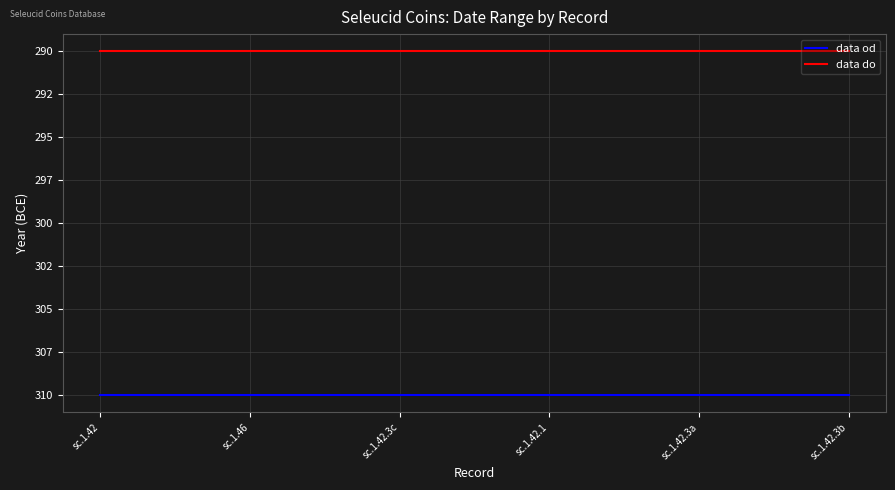

Is this an area chart (filled region under the line)?

No